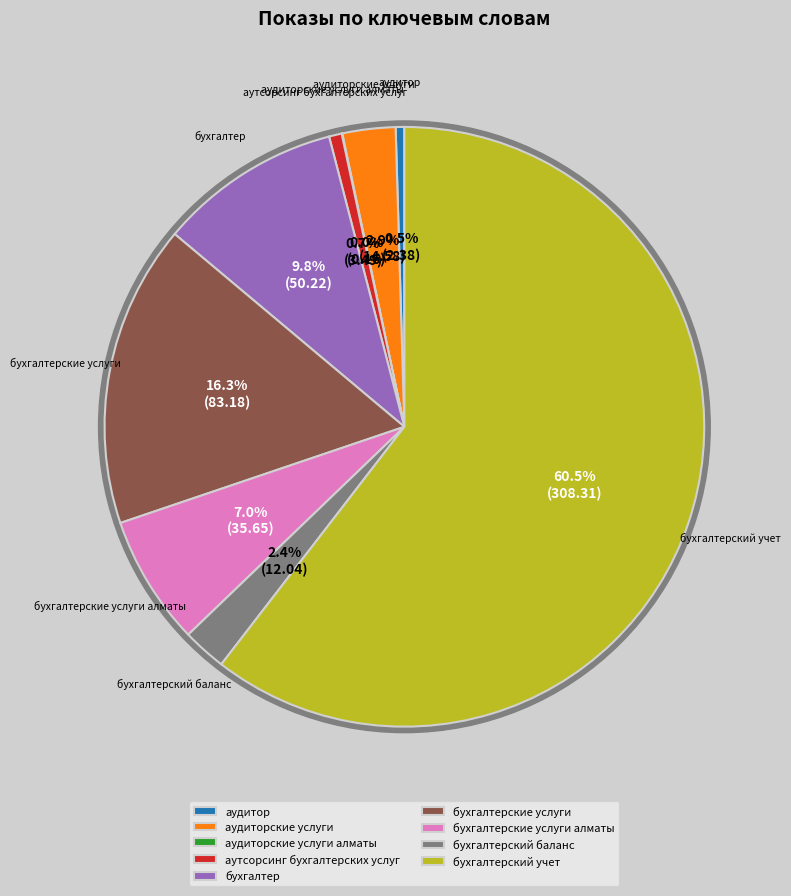

To the nearest percent, what is the average slice percentage?

11%